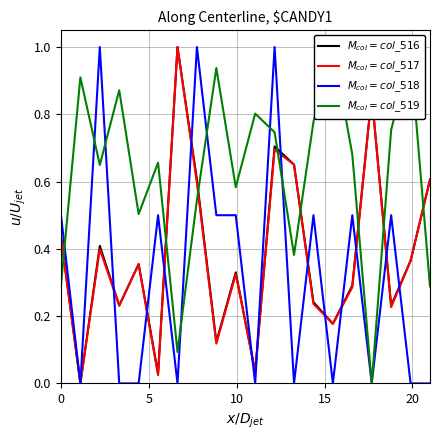

How many values in $M_{col}=col\_516$ are above zero?

19